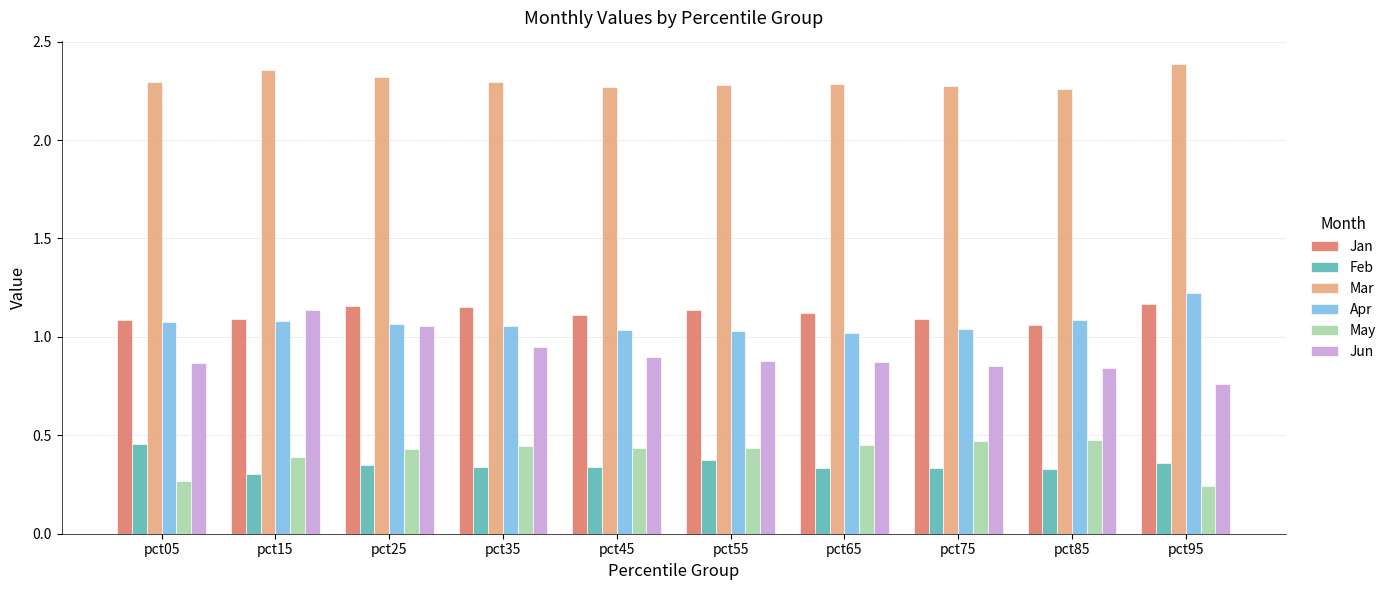

What is the sum of all Apr values?

10.7